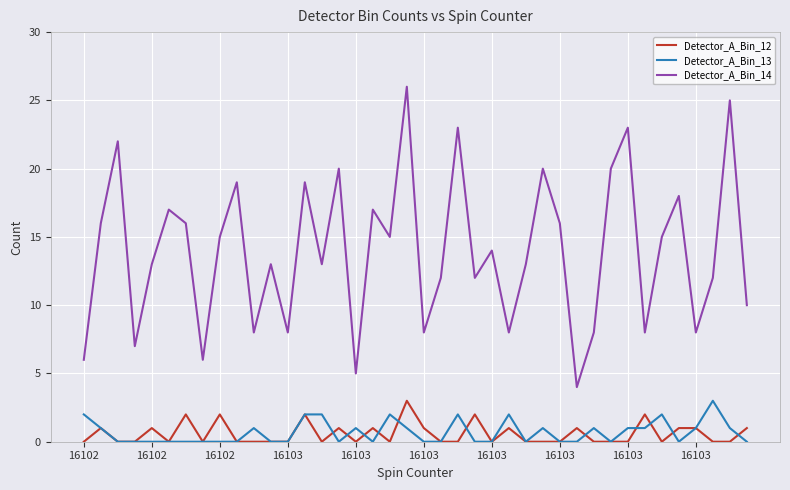

True or false: Detector_A_Bin_14 and Detector_A_Bin_13 cross at least once.

False